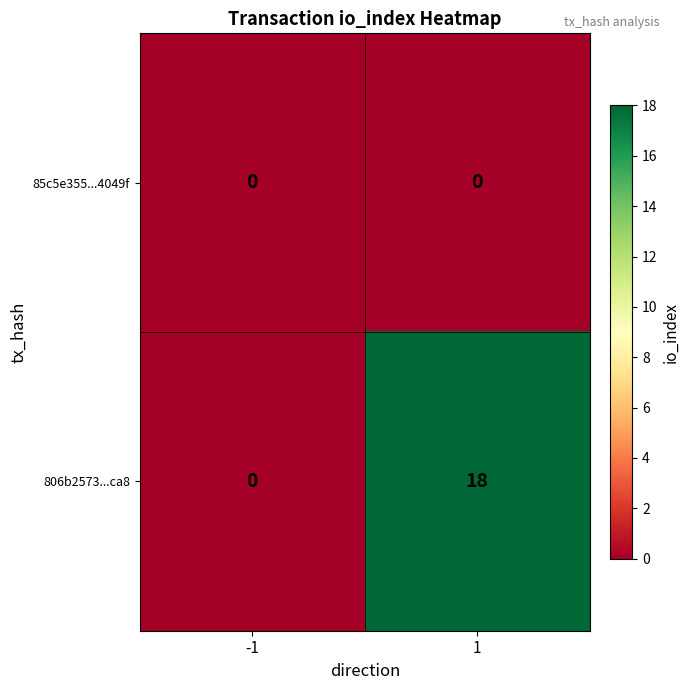

What is the maximum value for 806b2573...ca8?

18